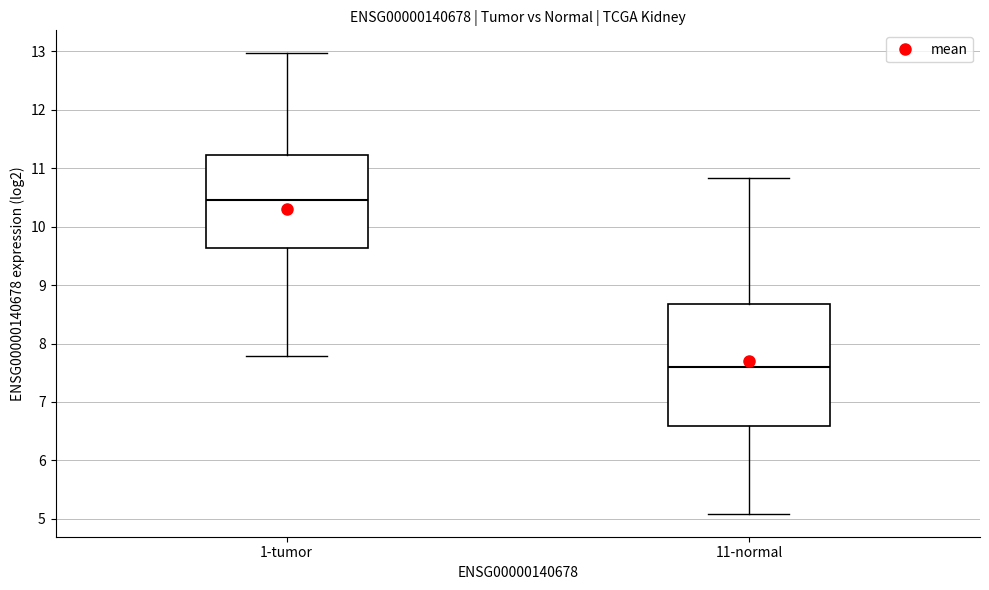

Reading left to right, transcribe this box plot: for each box, give where its median line is, the range the box spans, and where its two whiskers end, as read against the y-axis. The values are not printed on the chart, so give them approximately, as read against the axis.

1-tumor: median 10.5, box 9.6 to 11.2, whiskers 7.8 to 13.0
11-normal: median 7.6, box 6.6 to 8.7, whiskers 5.1 to 10.8